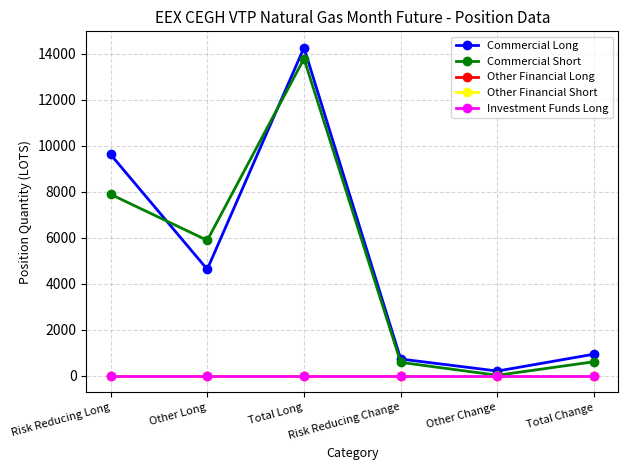

Which has a higher value, Risk Reducing Change or Total Change?

Total Change